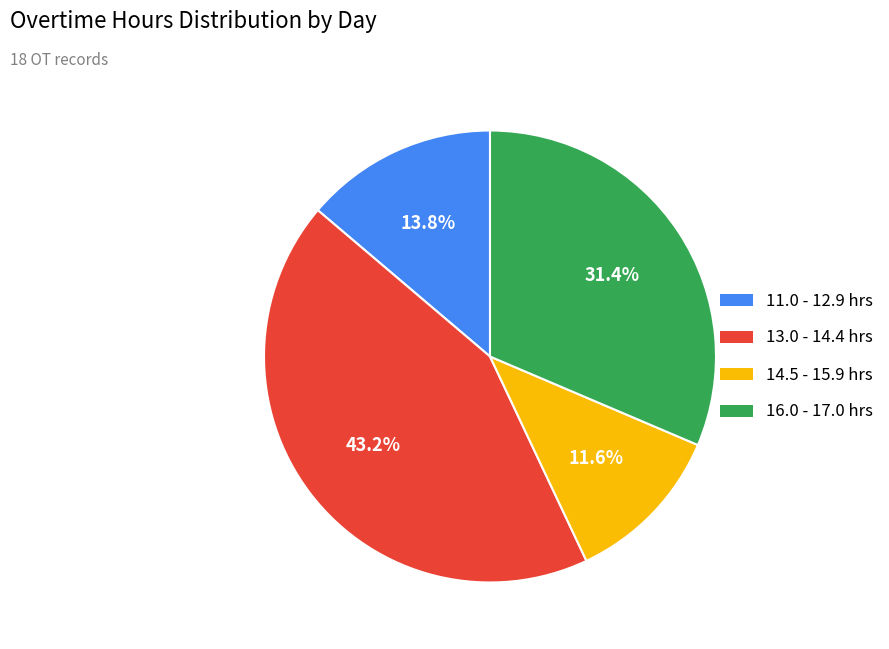

Does any single category account for the majority?

No